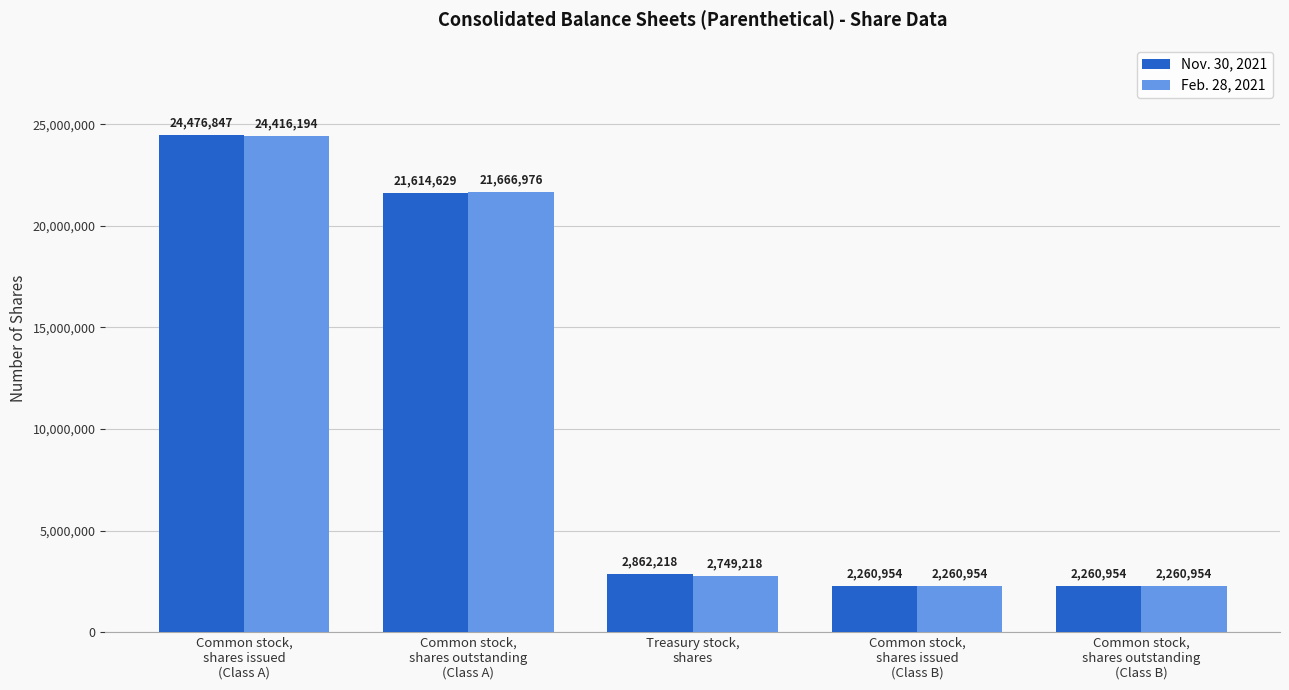

Reading left to right, list all the values displayed in this chart.

Nov. 30, 2021: Common stock,
shares issued
(Class A)=24476847	Common stock,
shares outstanding
(Class A)=21614629	Treasury stock,
shares=2862218	Common stock,
shares issued
(Class B)=2260954	Common stock,
shares outstanding
(Class B)=2260954
Feb. 28, 2021: Common stock,
shares issued
(Class A)=24416194	Common stock,
shares outstanding
(Class A)=21666976	Treasury stock,
shares=2749218	Common stock,
shares issued
(Class B)=2260954	Common stock,
shares outstanding
(Class B)=2260954